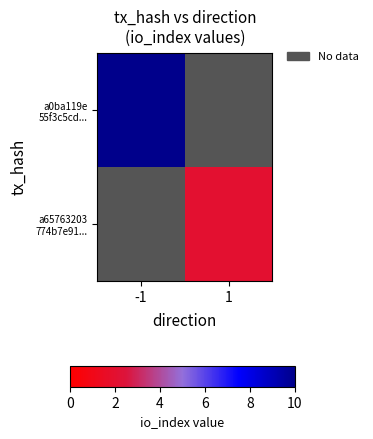

Which label corresponds to the smallest value in the chart?

1